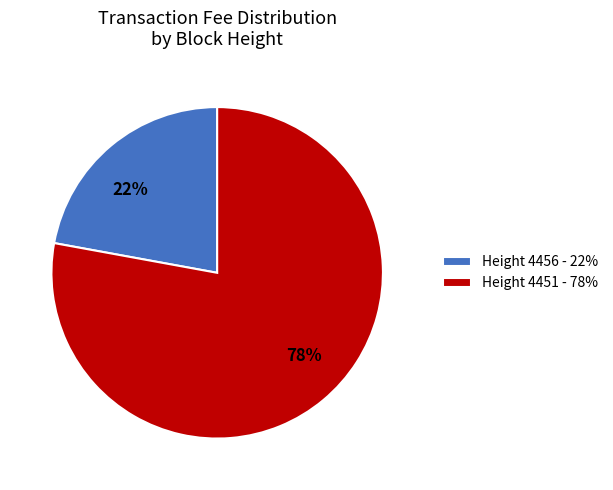

Do Height 4451 - 78% and Height 4456 - 22% together represent more than half of the pie?

Yes